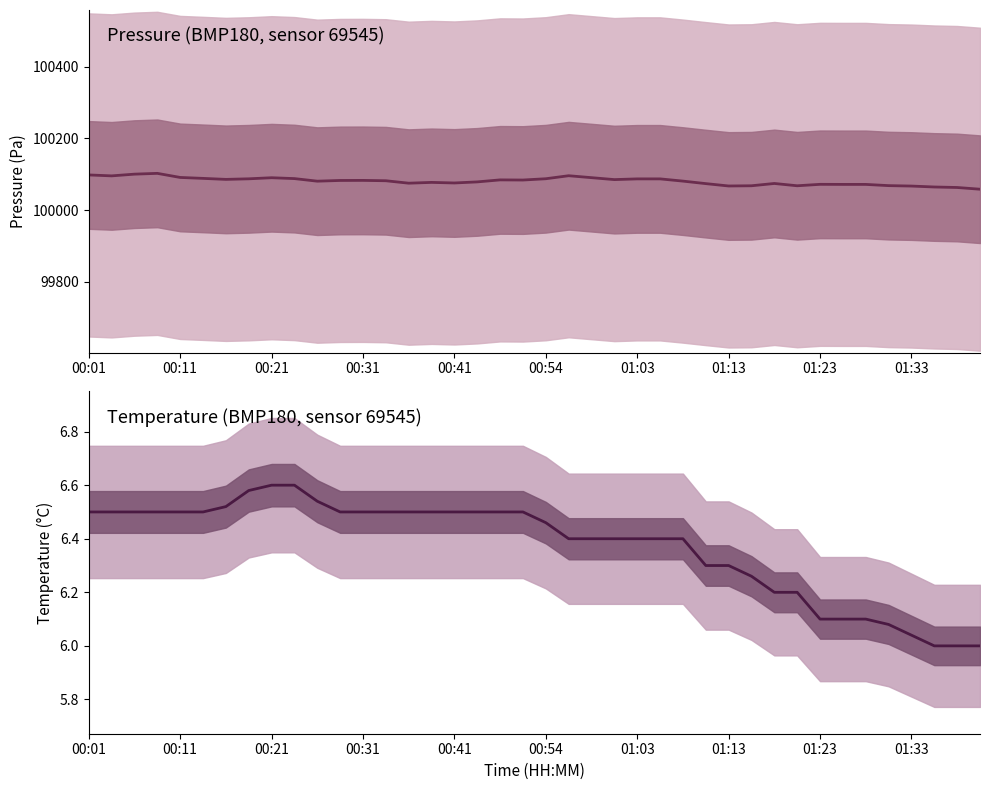

What is the maximum value shown in the chart?

100102.2